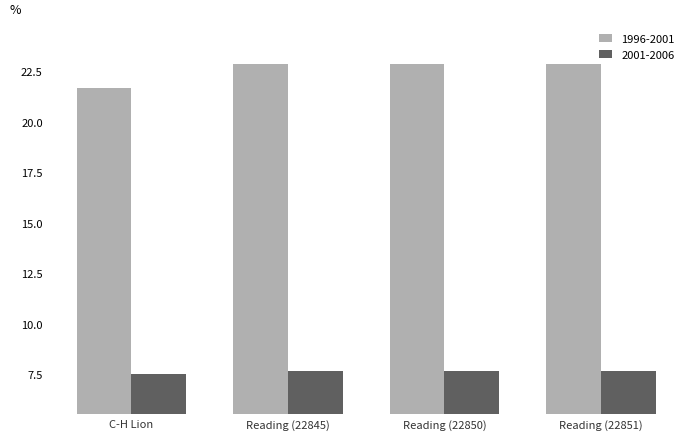

What is the smallest value displayed?

7.5